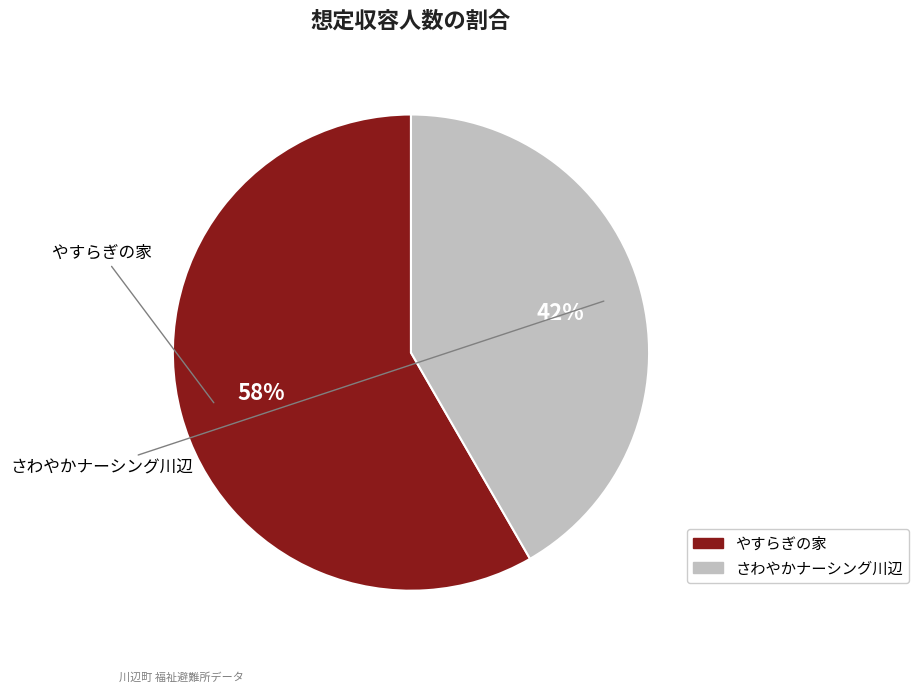

Approximately how many times larger is the value at やすらぎの家 compared to さわやかナーシング川辺?

1.4